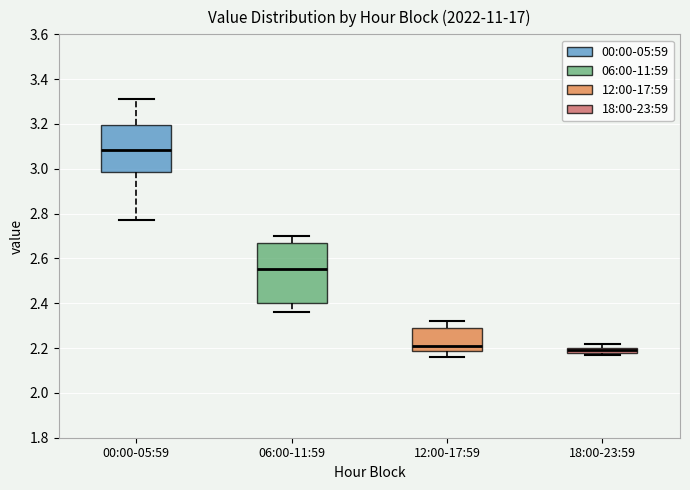

Which box's median line is the lowest?

18:00-23:59